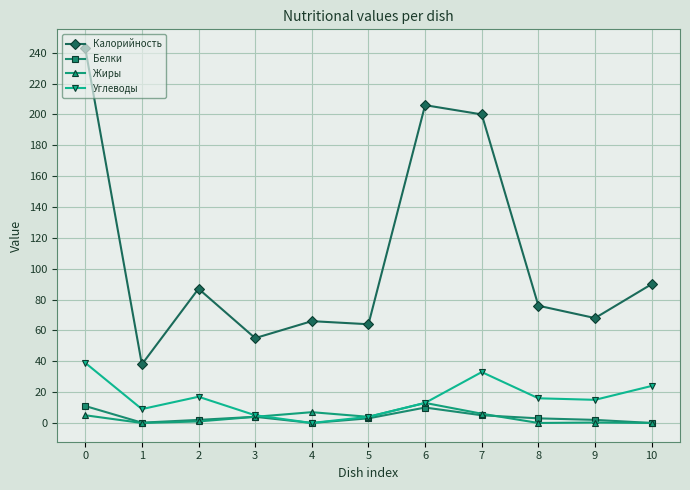

True or false: Белки and Калорийность intersect in this chart.

False